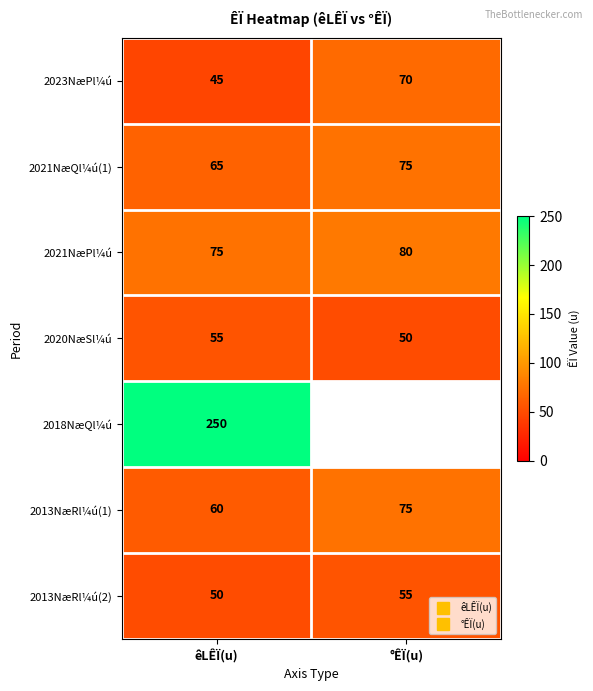

The value of 2021NæPl¼ú at êLÊÏ(u) is 22.3. True or false?

False